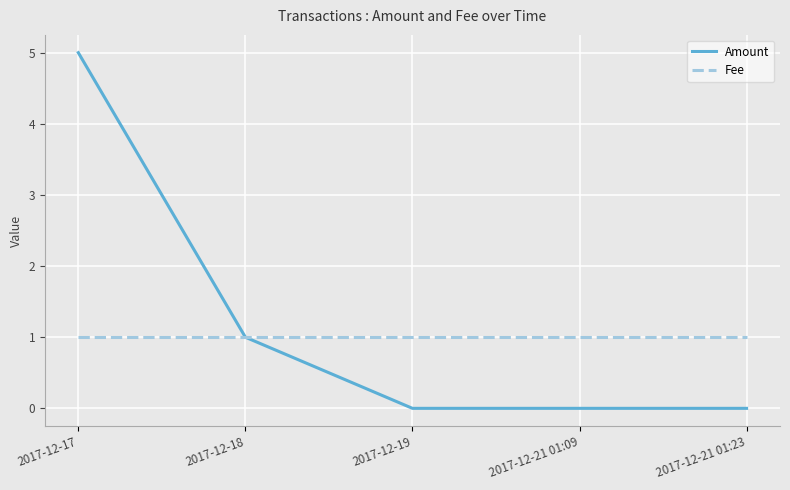

Which series has the largest range (max minus min)?

Amount